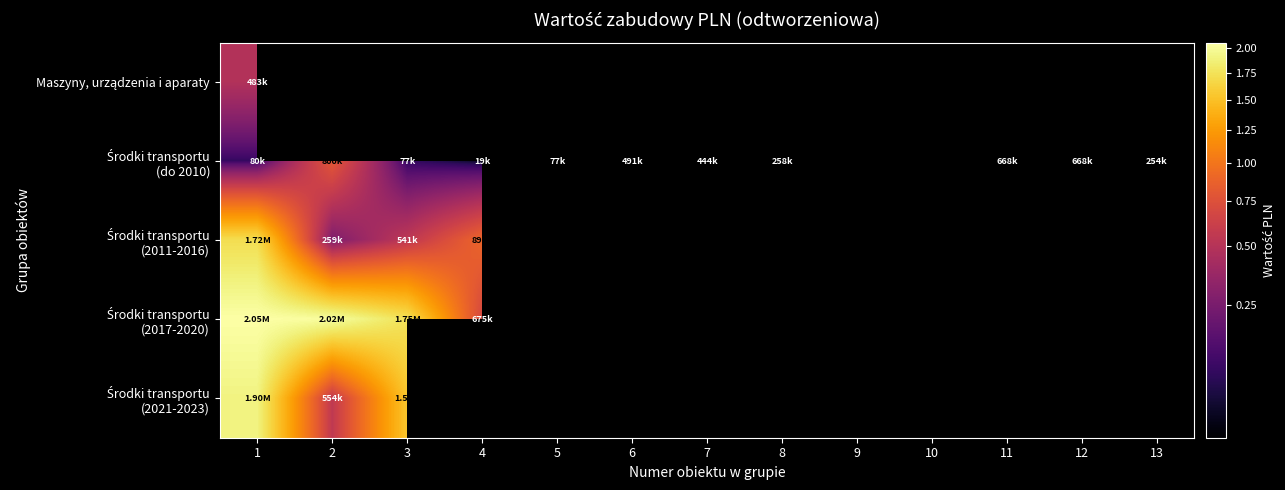

At which label is Maszyny, urządzenia i aparaty closest to 483225?

1